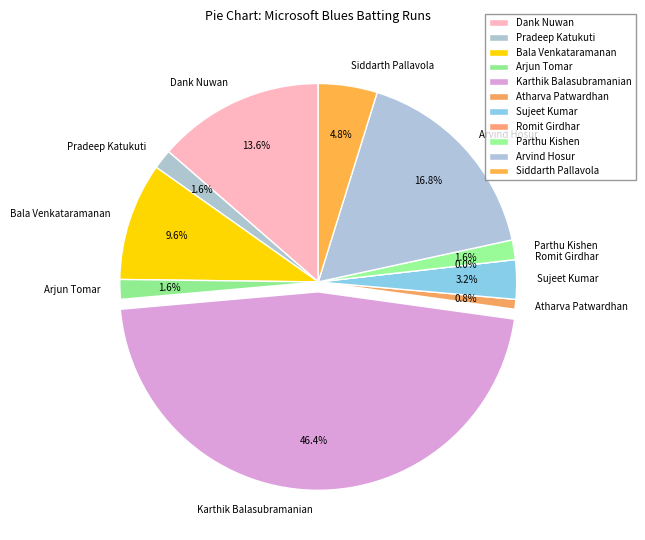

Does Dank Nuwan account for over 50% of the chart?

No